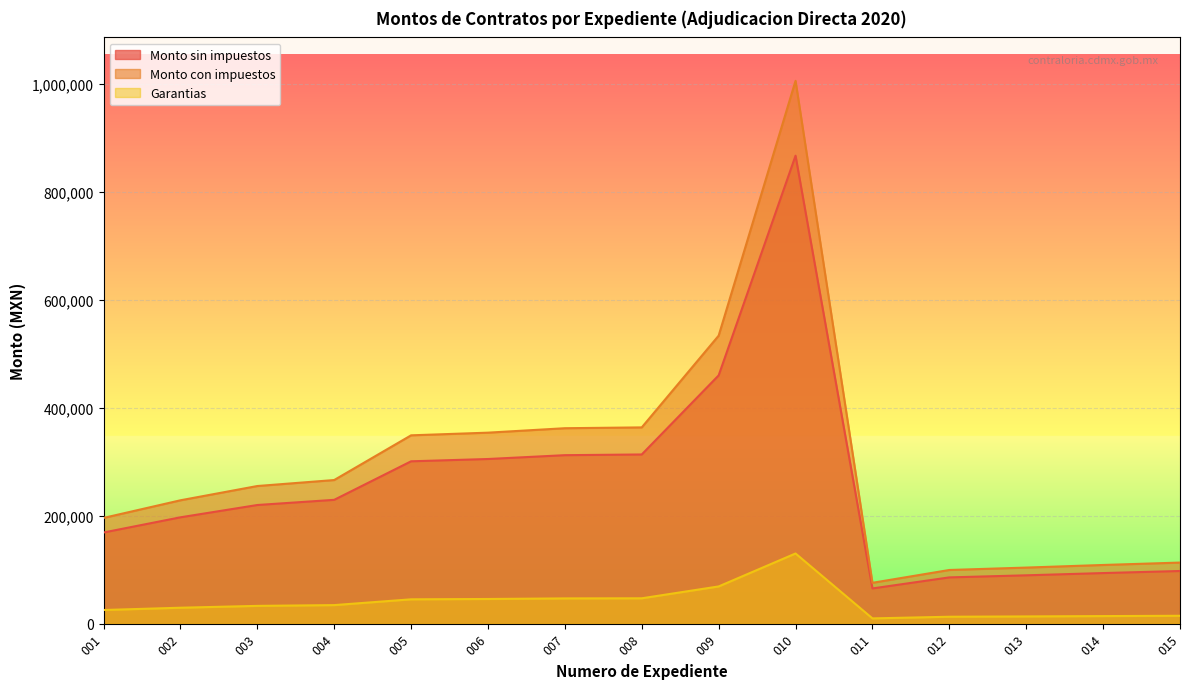

In Monto sin impuestos, how many points are higher than both neighbors (excluding endpoints)?

1